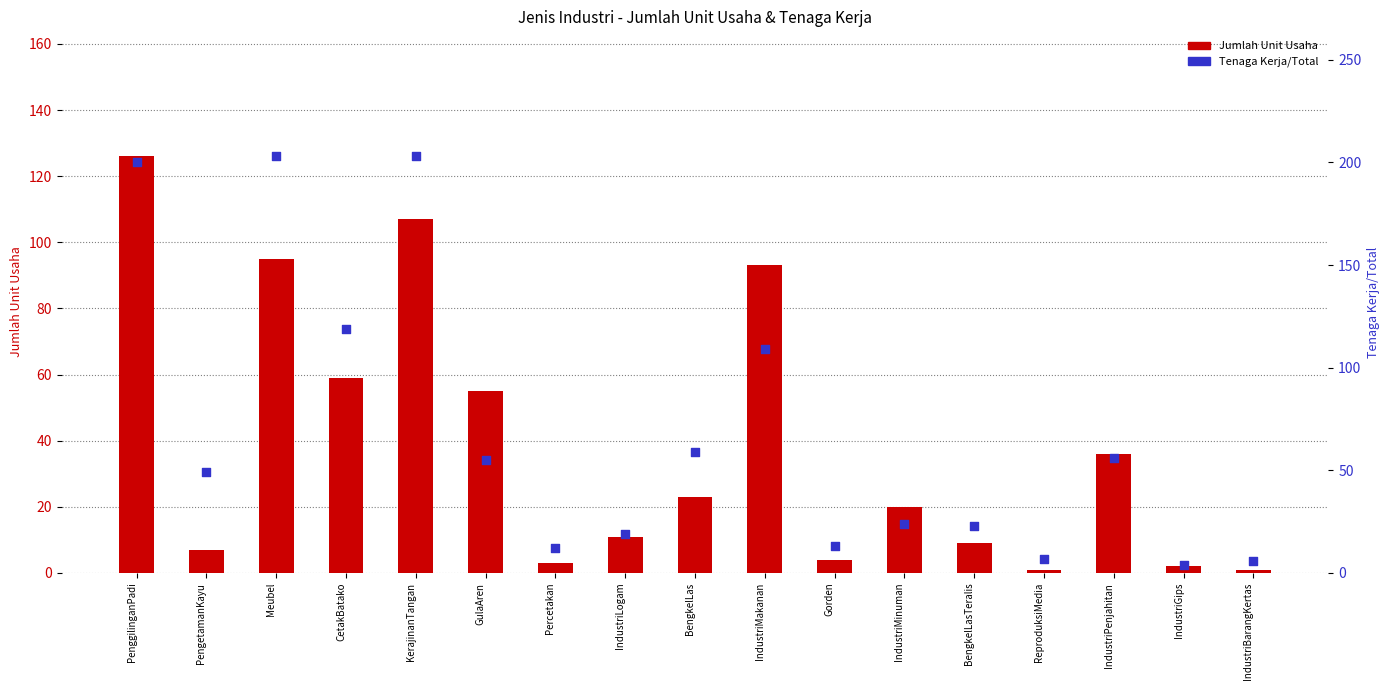

Which series reaches the minimum Y coordinate?

Jumlah Unit Usaha